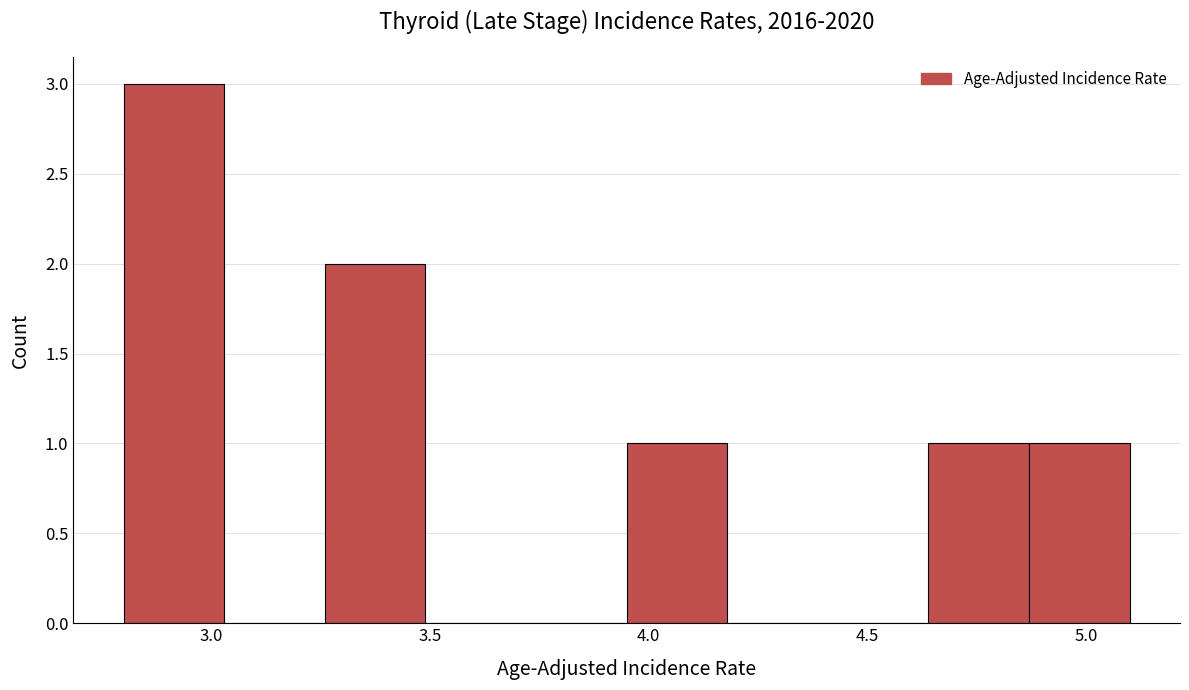

Over which range of the x-axis is the bar tallest?

2.80 to 3.03